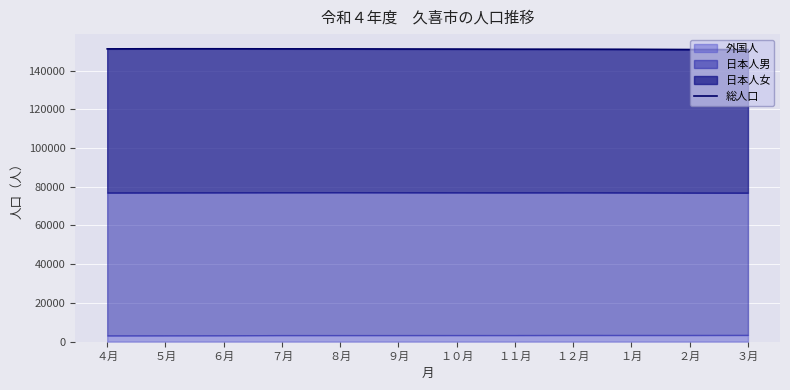

How many values are below 151145?

6